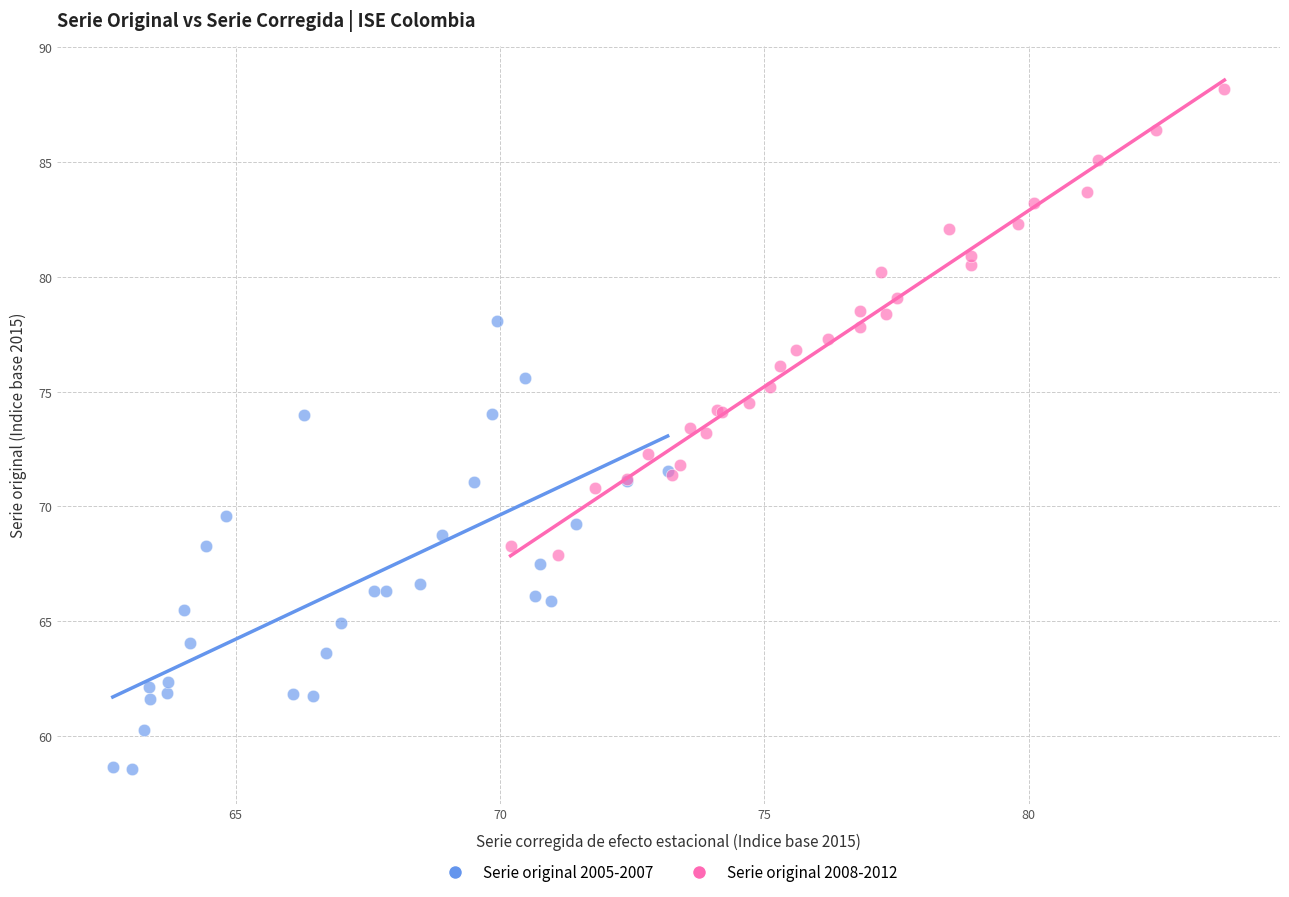

Which series reaches the minimum Y coordinate?

Serie original 2005-2007